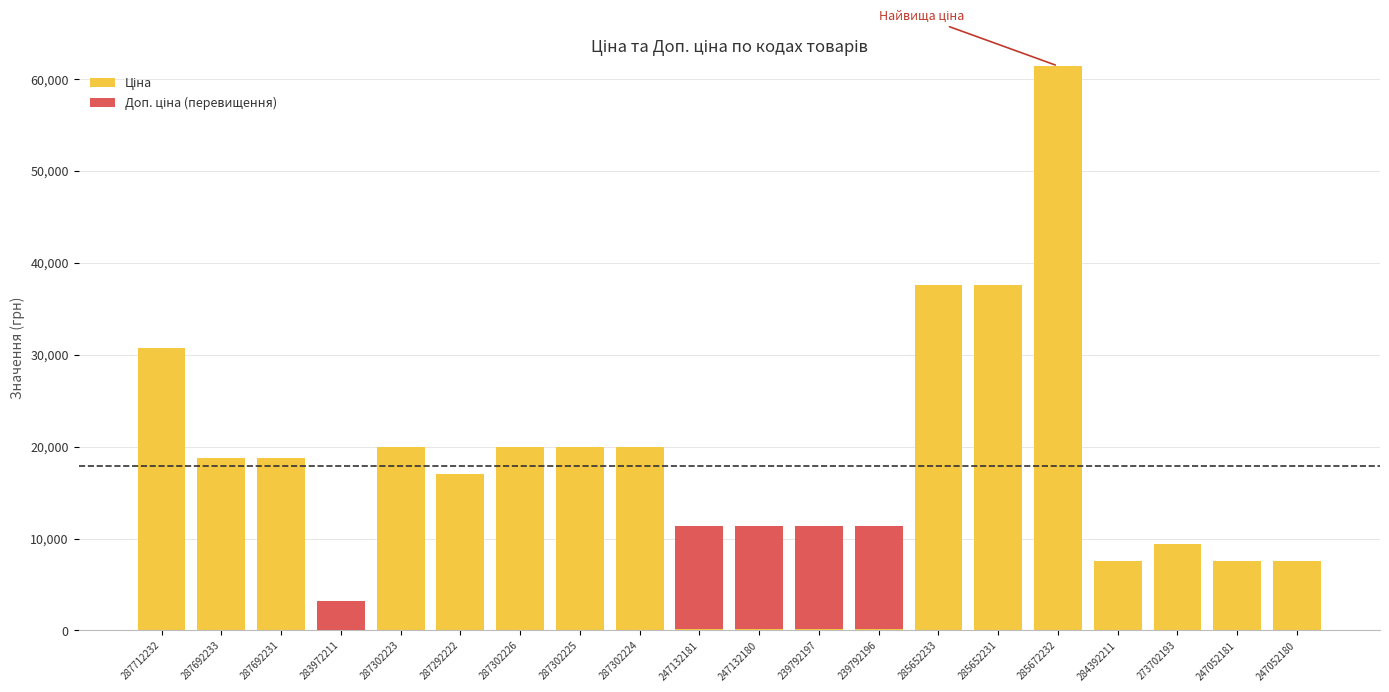

Are the bars horizontal?

No